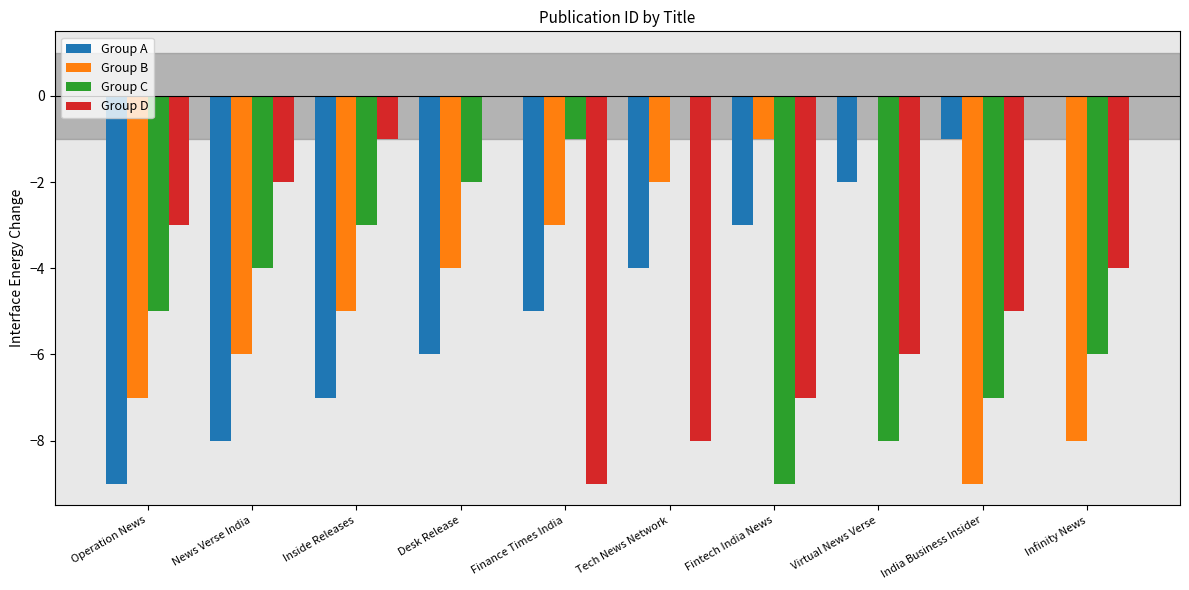

How many groups of bars are there?

10